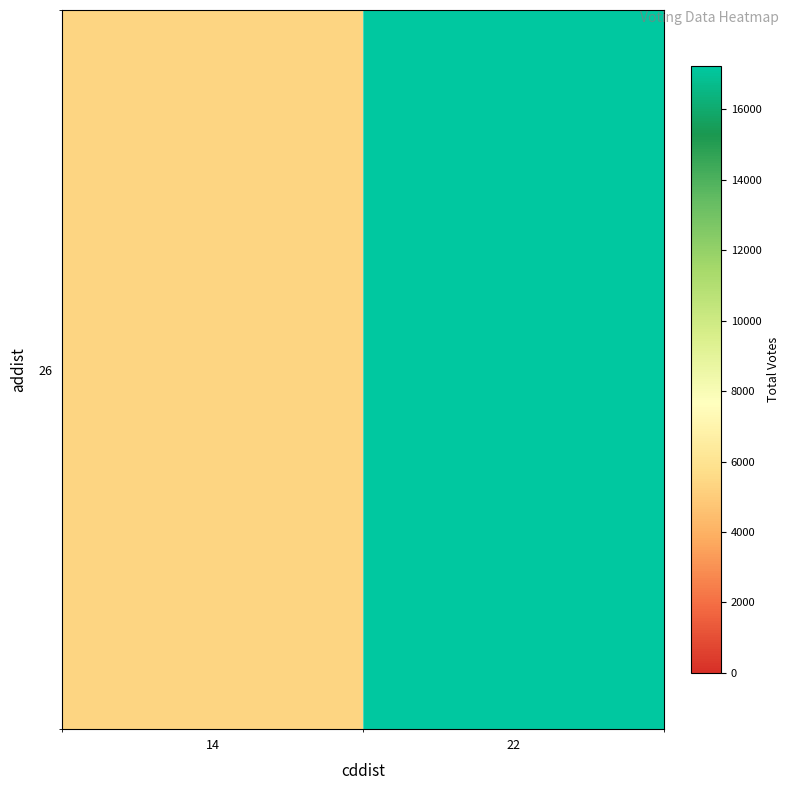

What is the ratio of the value at 14 to the value at 22?

0.3